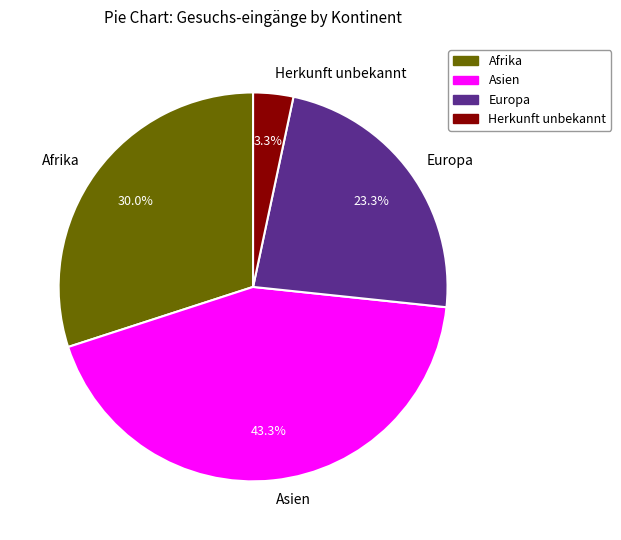

What percentage is the Europa slice, to the nearest percent?

23%